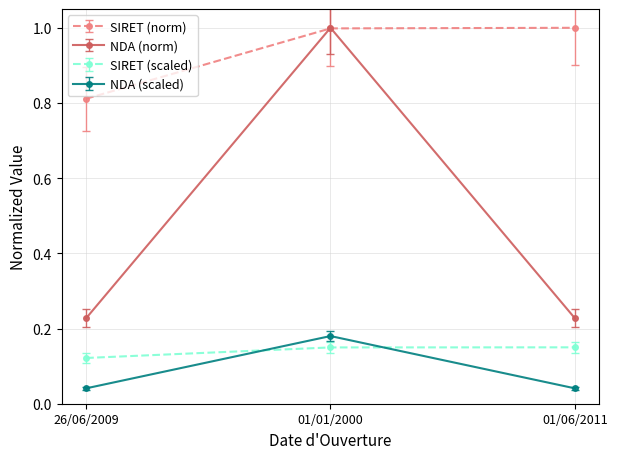

Which category has the highest value in the NDA (scaled) series?

01/01/2000